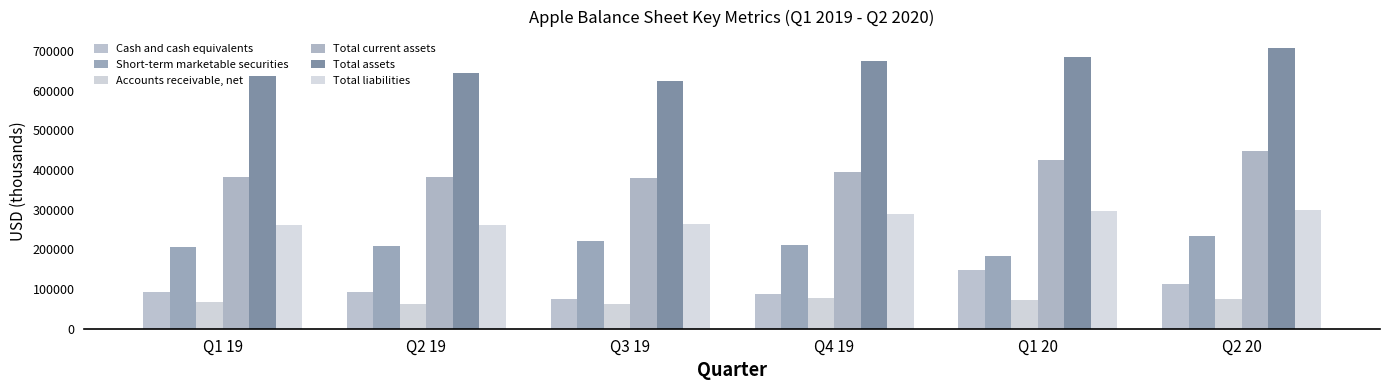

True or false: Short-term marketable securities has a value of 325406 at Q2 20.

False